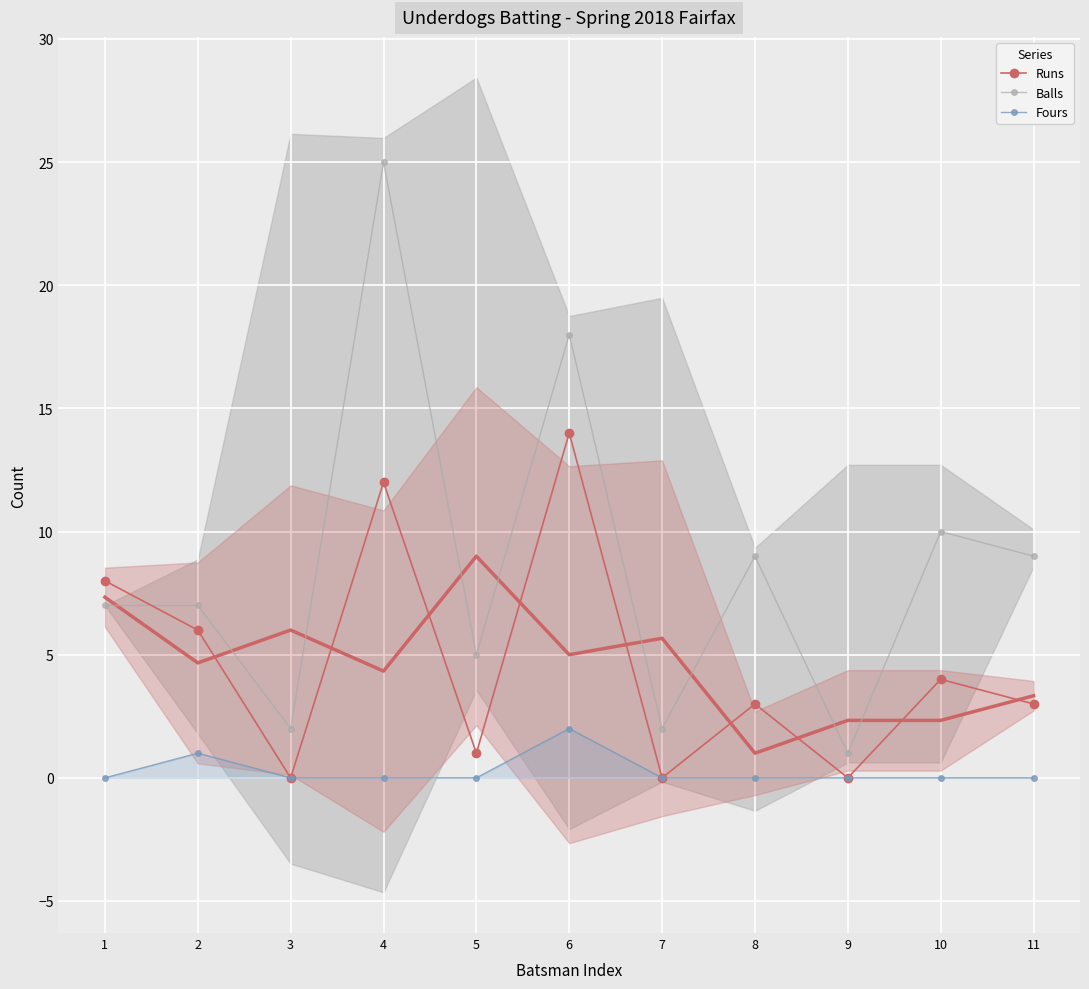

At which category does the chart reach its minimum across all series?

3